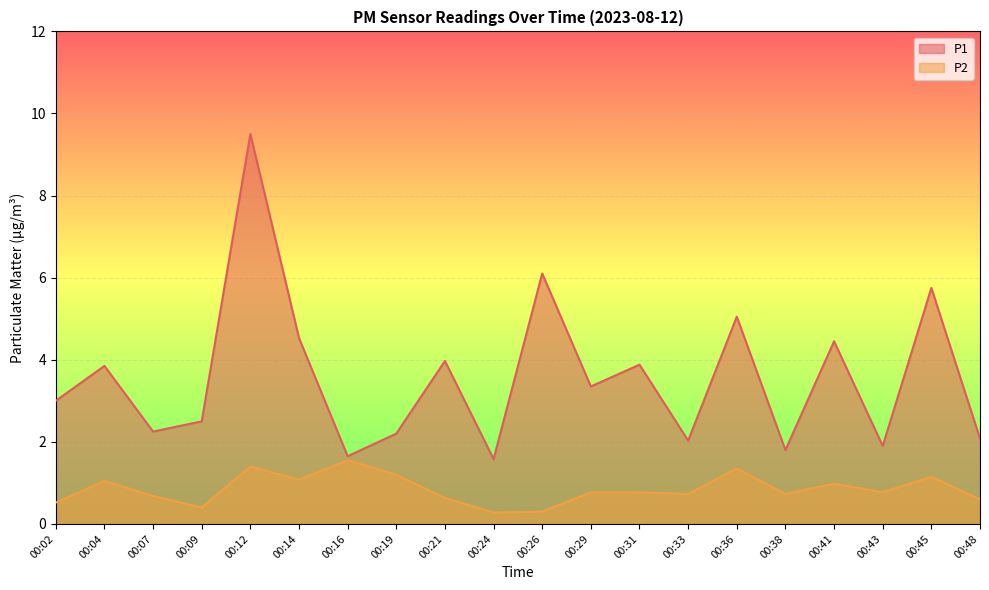

The P2 series shows 0.2 at 00:09. True or false?

False